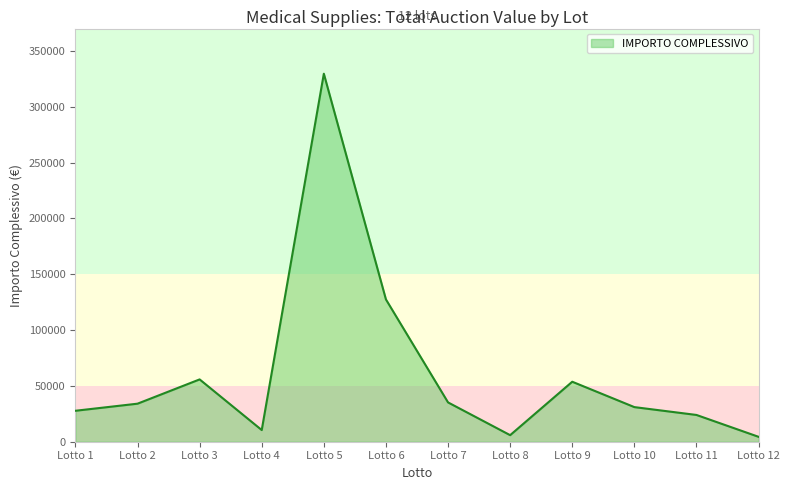

What is the sum of the values at Lotto 3 and Lotto 12?

60205.2